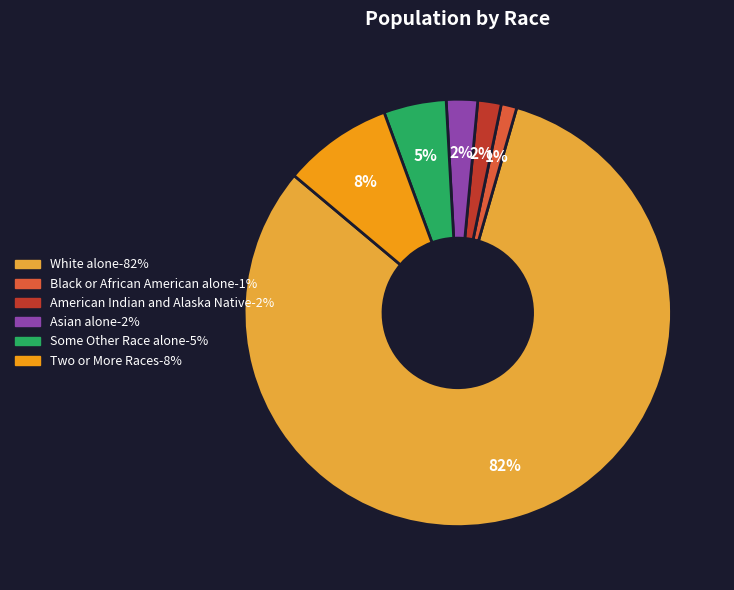

To the nearest percent, what is the average slice percentage?

17%